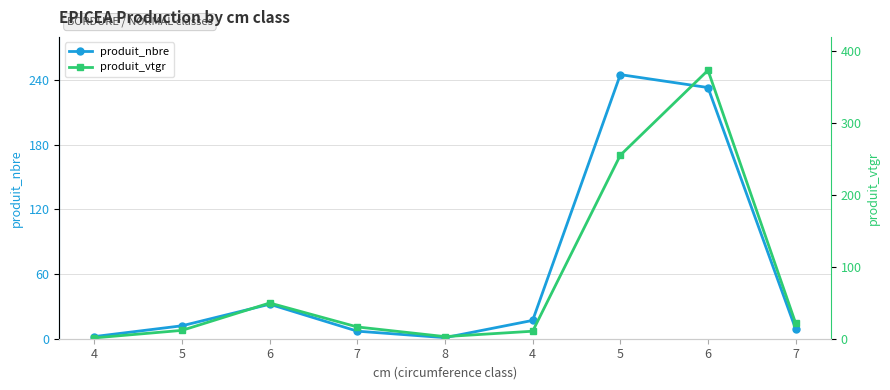

True or false: produit_nbre has a value of 17.0 at 4.

True